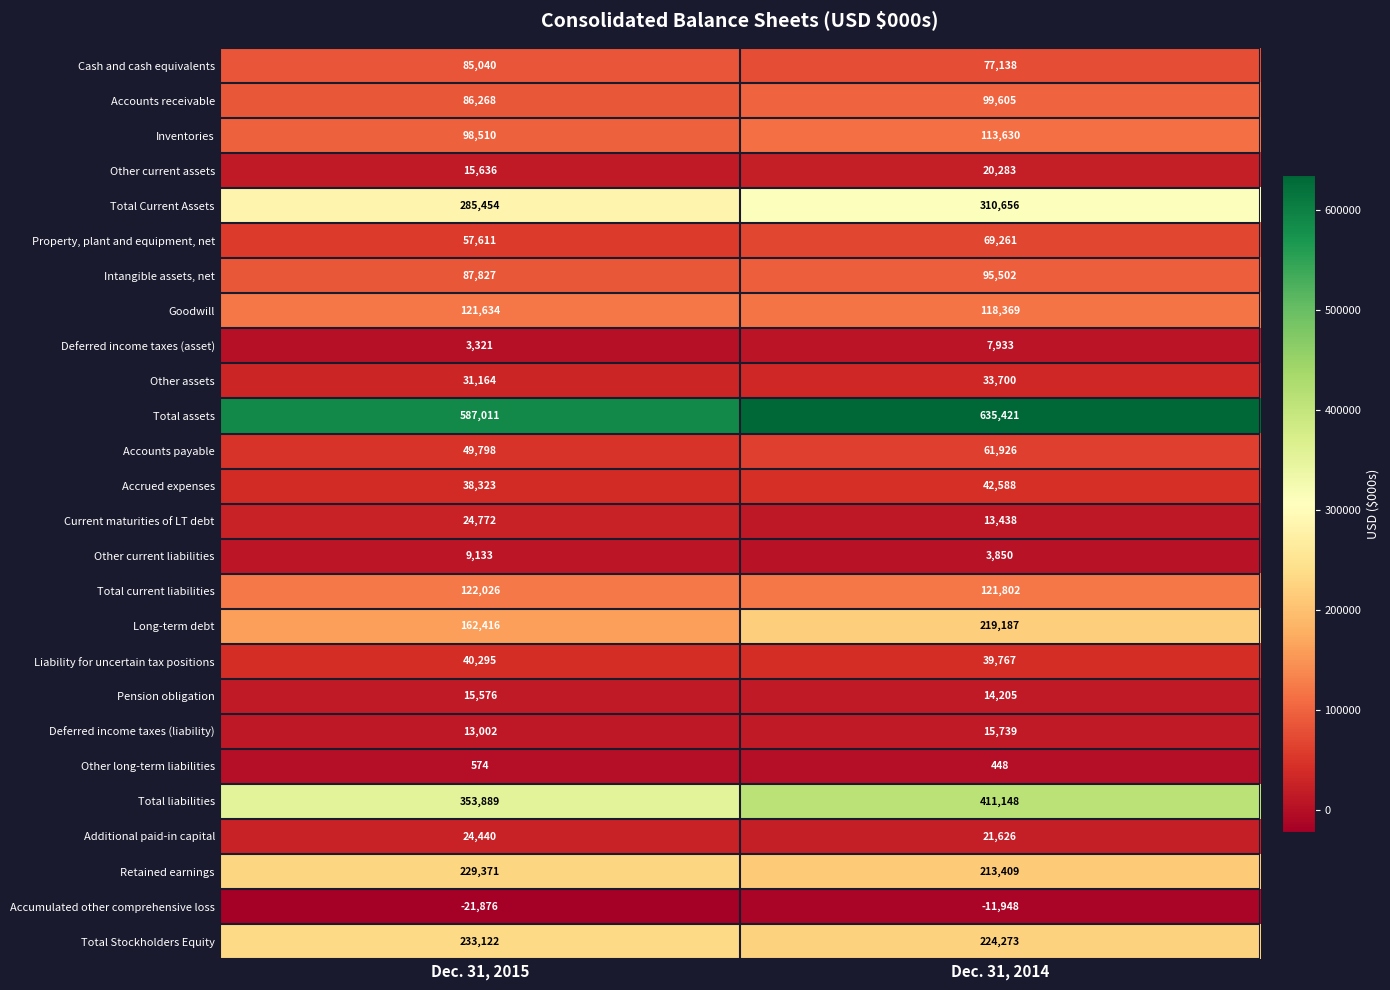

Rank the series at Dec. 31, 2014 from highest to lowest value.

Total assets, Total liabilities, Total Current Assets, Total Stockholders Equity, Long-term debt, Retained earnings, Total current liabilities, Goodwill, Inventories, Accounts receivable, Intangible assets, net, Cash and cash equivalents, Property, plant and equipment, net, Accounts payable, Accrued expenses, Liability for uncertain tax positions, Other assets, Additional paid-in capital, Other current assets, Deferred income taxes (liability), Pension obligation, Current maturities of LT debt, Deferred income taxes (asset), Other current liabilities, Other long-term liabilities, Accumulated other comprehensive loss